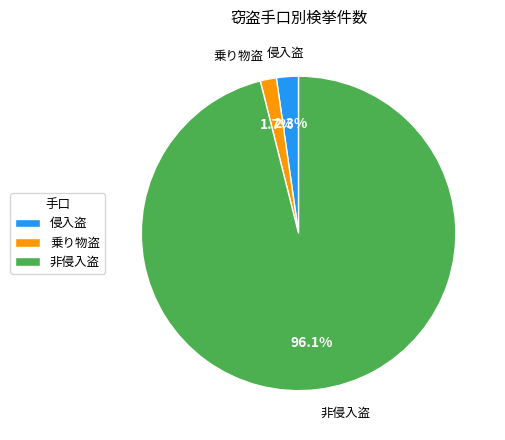

To the nearest percent, what portion does 非侵入盗 represent?

96%